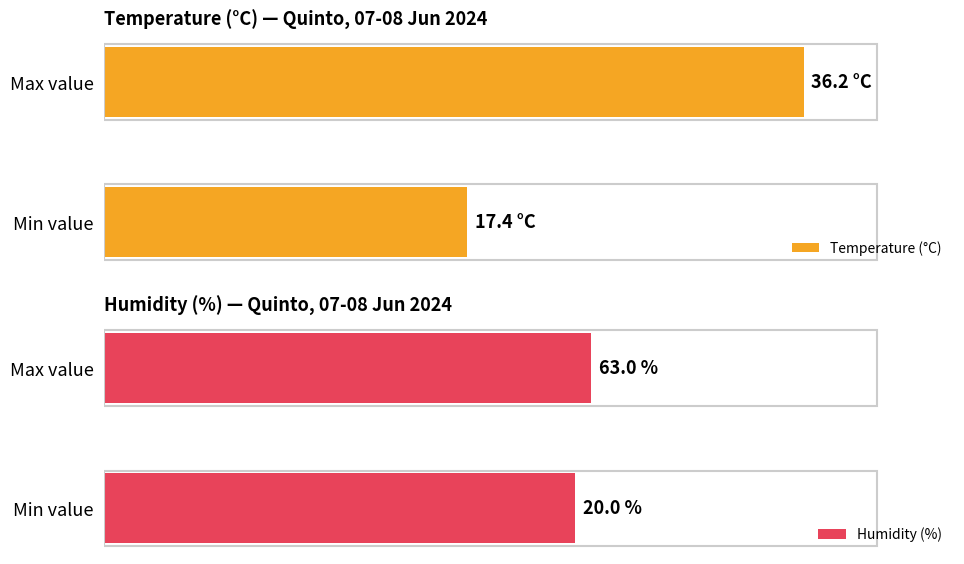

How many groups of bars are there?

2